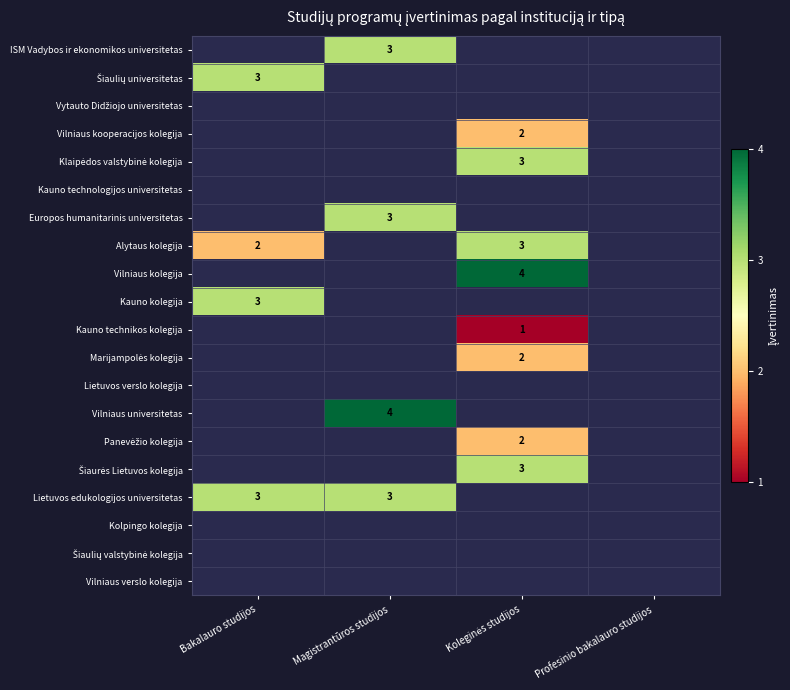

At Magistrantūros studijos, list the series in order from smallest to largest.

ISM Vadybos ir ekonomikos universitetas, Šiaulių universitetas, Vytauto Didžiojo universitetas, Vilniaus kooperacijos kolegija, Klaipėdos valstybinė kolegija, Kauno technologijos universitetas, Europos humanitarinis universitetas, Alytaus kolegija, Vilniaus kolegija, Kauno kolegija, Kauno technikos kolegija, Marijampolės kolegija, Lietuvos verslo kolegija, Vilniaus universitetas, Panevėžio kolegija, Šiaurės Lietuvos kolegija, Lietuvos edukologijos universitetas, Kolpingo kolegija, Šiaulių valstybinė kolegija, Vilniaus verslo kolegija